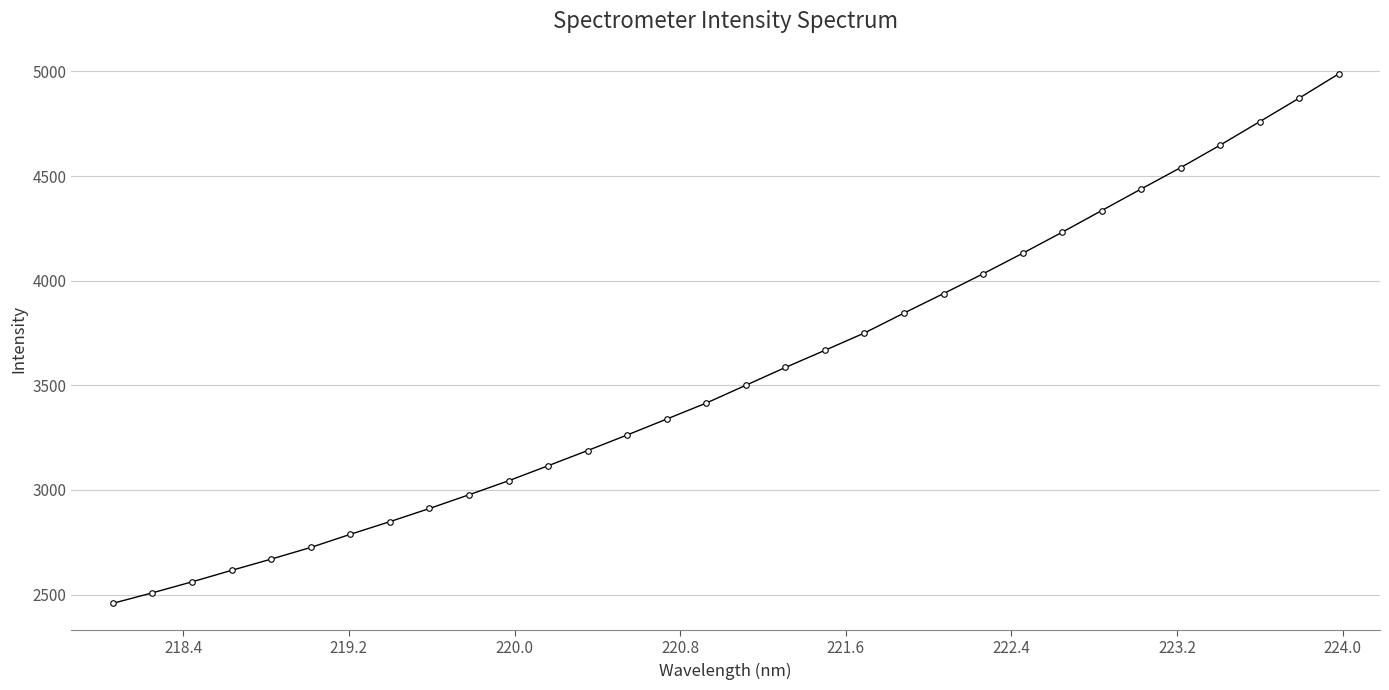

True or false: the data has more than 2 interior local peaks.

False